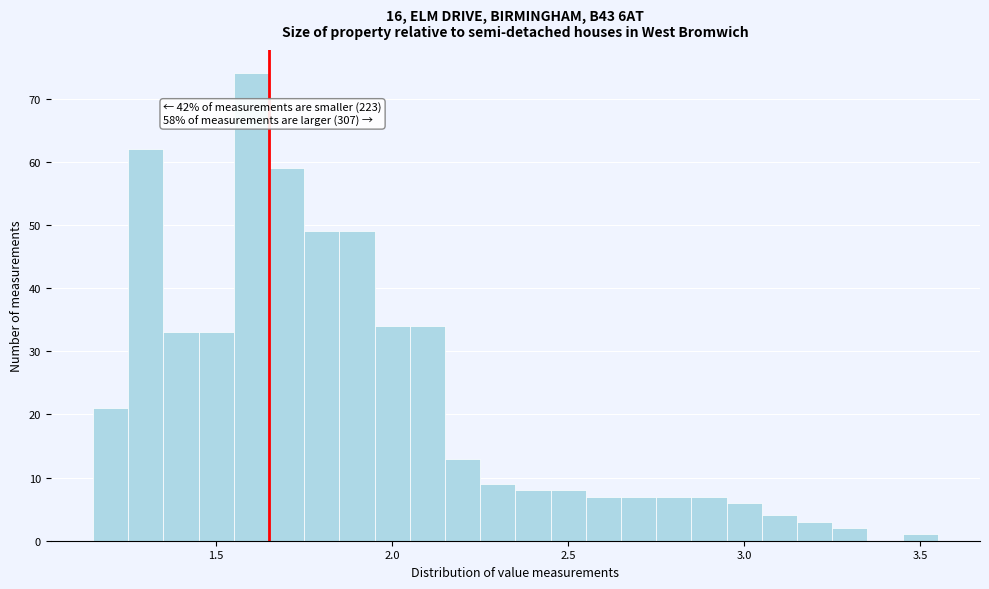

Around what value on the x-axis is the tallest bar? Give the approximate position of its centre, as read against the axis.

1.60